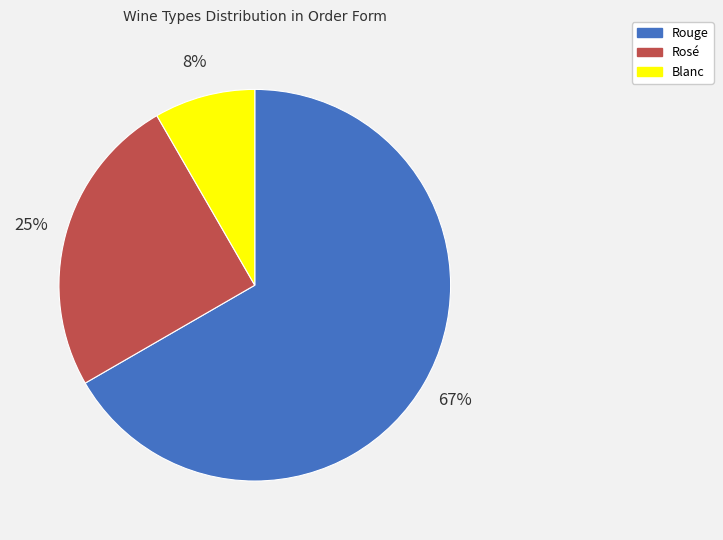

Which slice is the largest?

Rouge